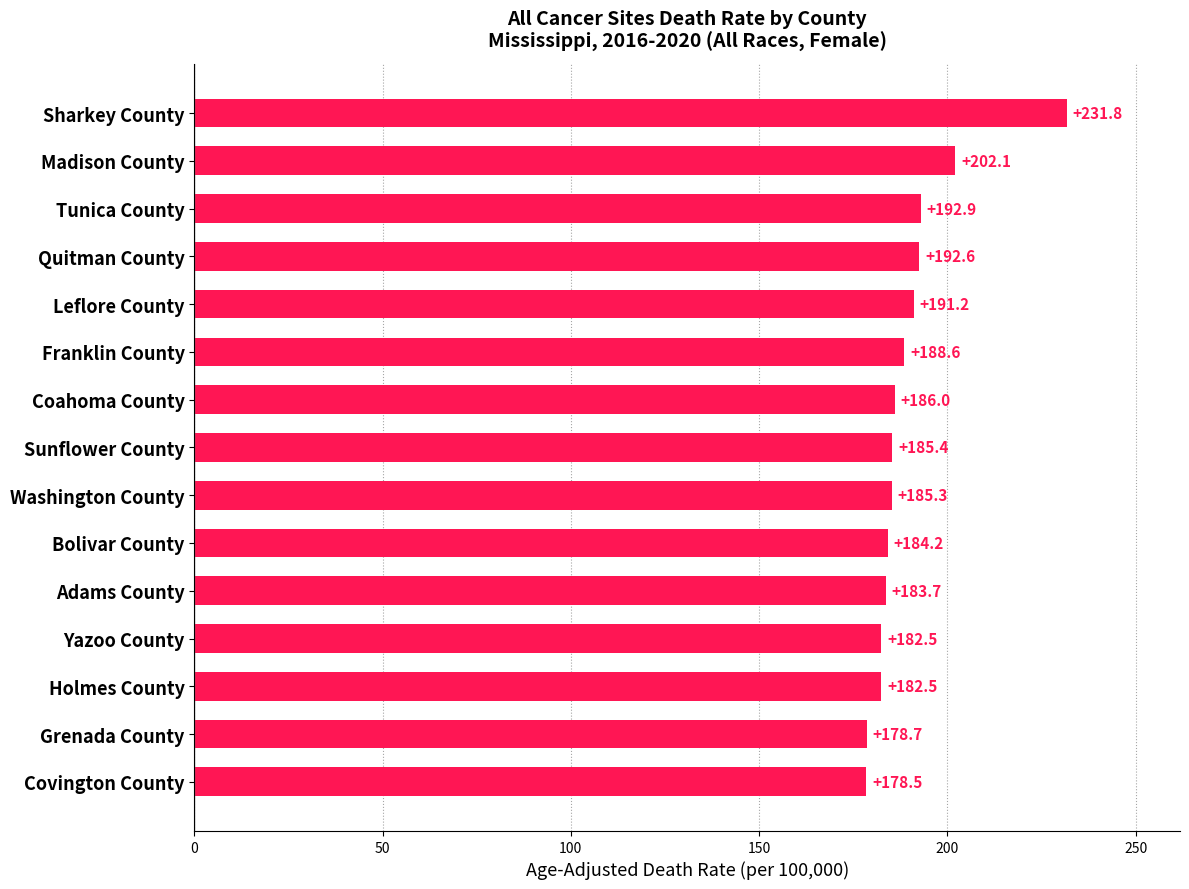

Reading bottom to top, what are all the values shown in this chart?

178.5	178.7	182.5	182.5	183.7	184.2	185.3	185.4	186.0	188.6	191.2	192.6	192.9	202.1	231.8